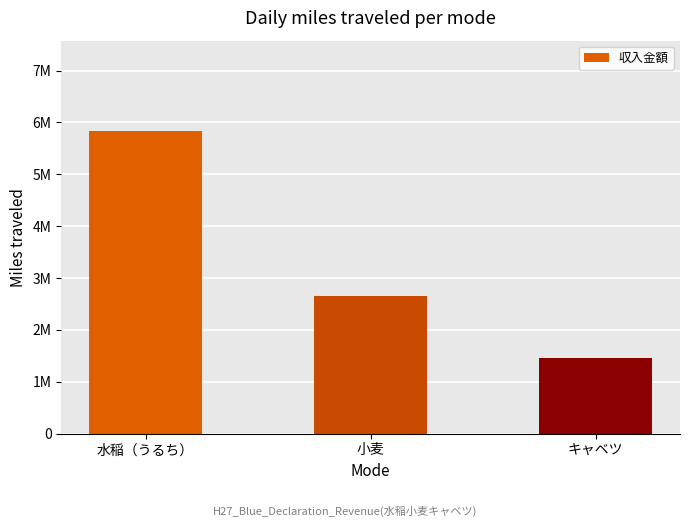

List the labels in order of value, smallest first.

キャベツ, 小麦, 水稲（うるち）